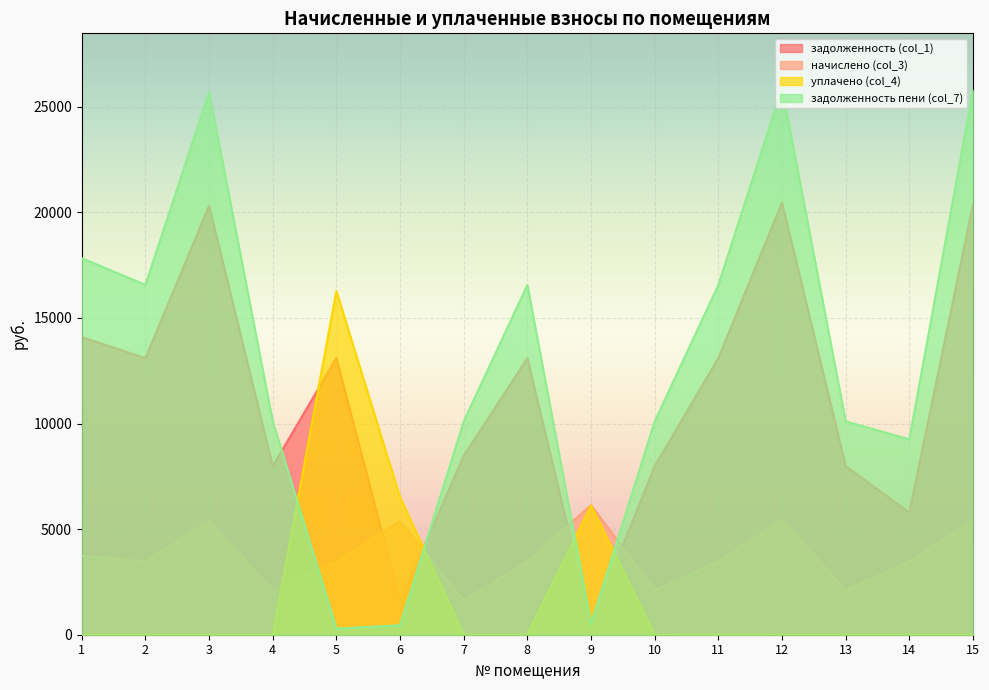

What is the average value of the начислено (col_3) series?

3785.9